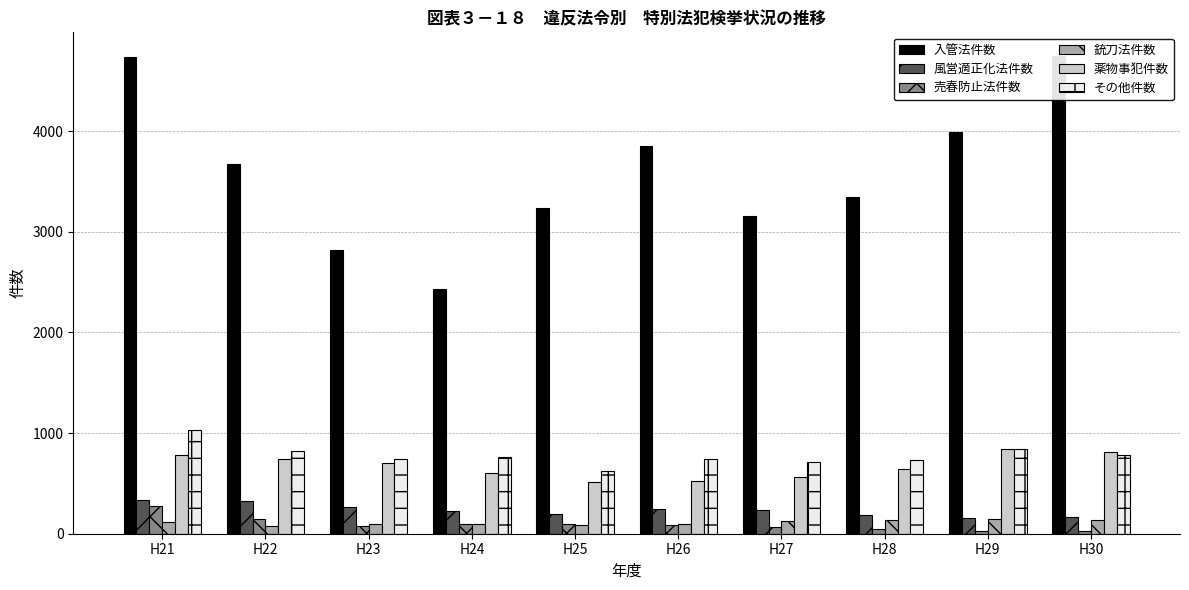

Rank the series at H27 from lowest to highest value.

売春防止法件数, 銃刀法件数, 風営適正化法件数, 薬物事犯件数, その他件数, 入管法件数